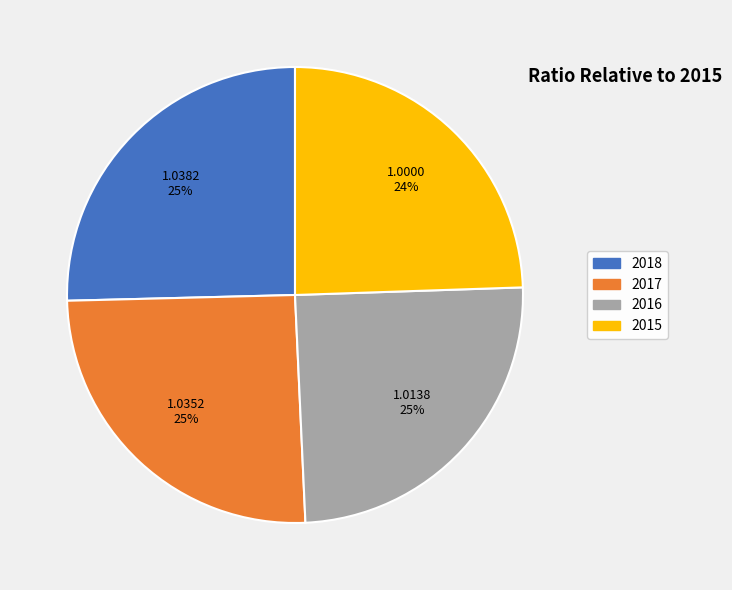

To the nearest percent, what is the average slice percentage?

25%